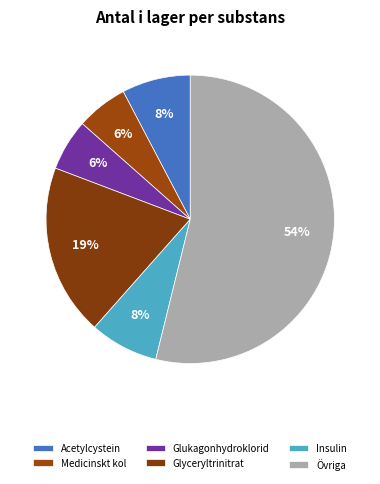

Count the number of slices in the pie.

6